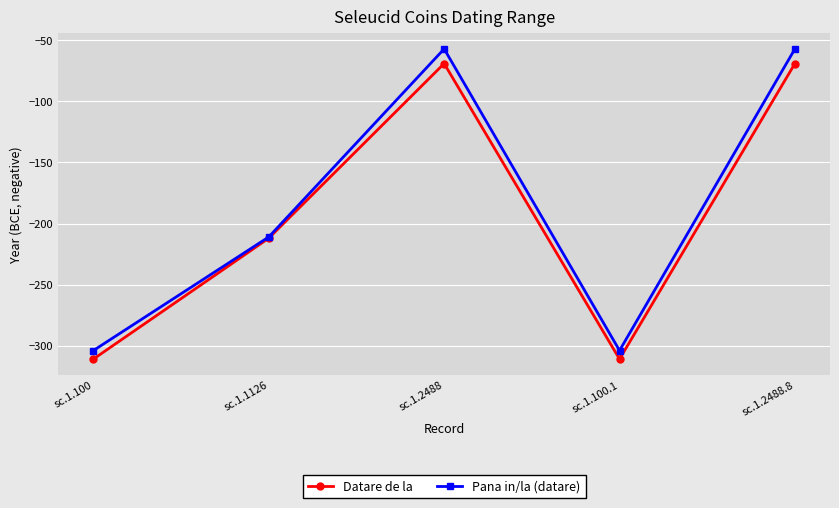

How many values in the Pana in/la (datare) series exceed -211?

2